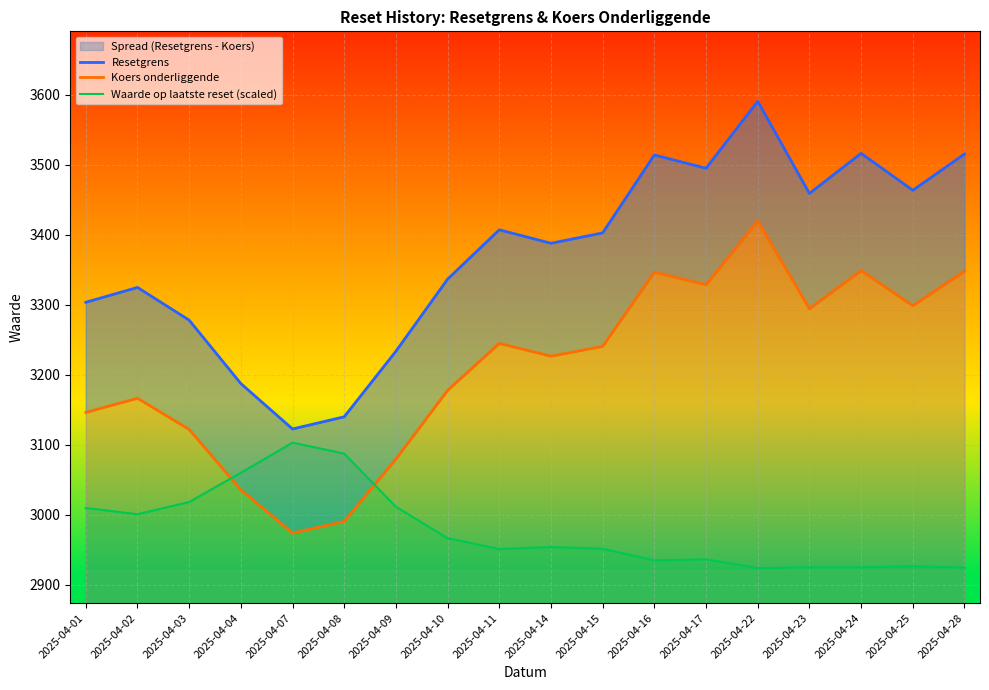

The Waarde op laatste reset (scaled) series shows 4293.1 at 2025-04-24. True or false?

False